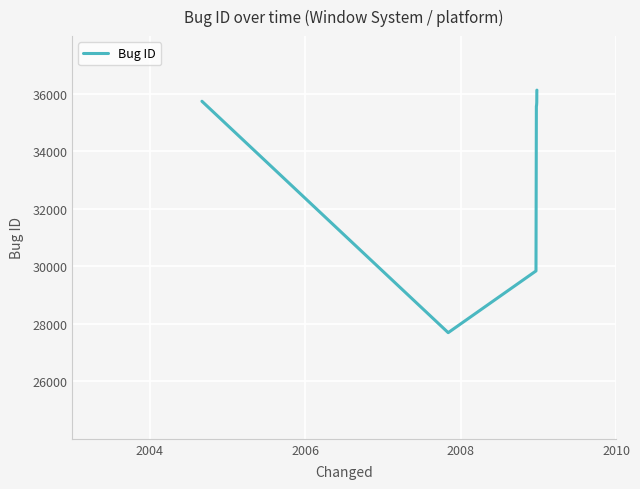

What is the minimum value shown in the chart?

27690